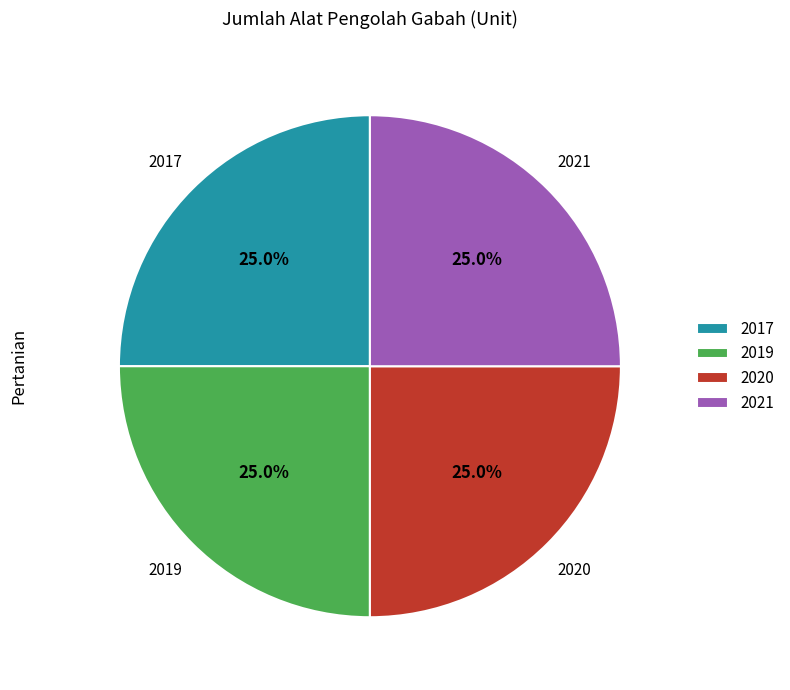

Approximately how many times larger is the value at 2020 compared to 2017?

1.0